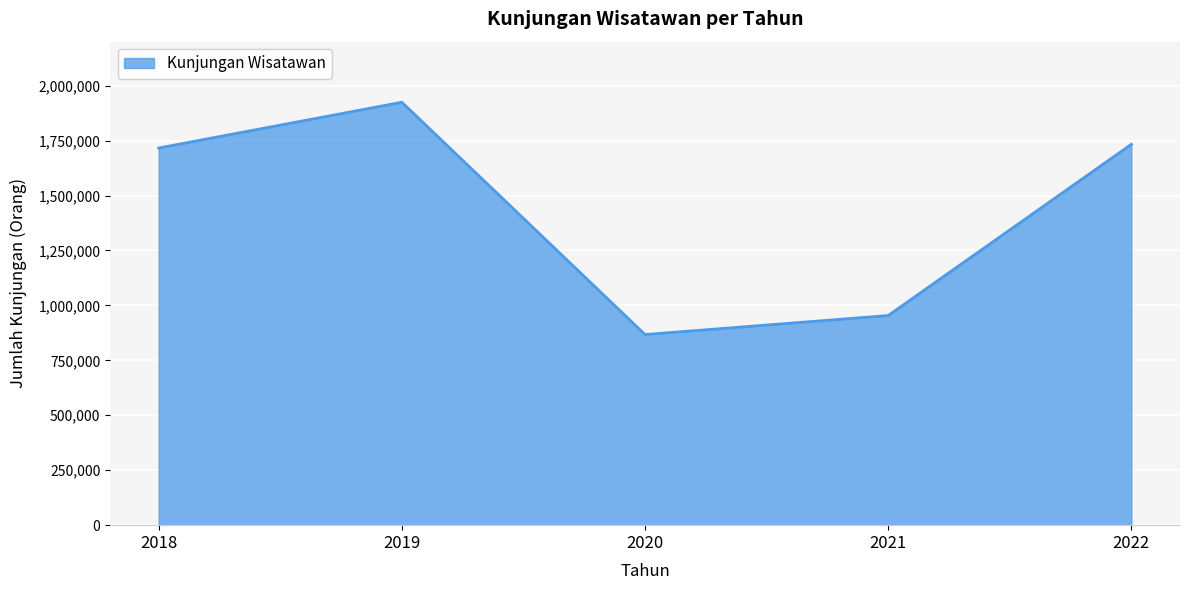

What is the sum of all values?

7194814